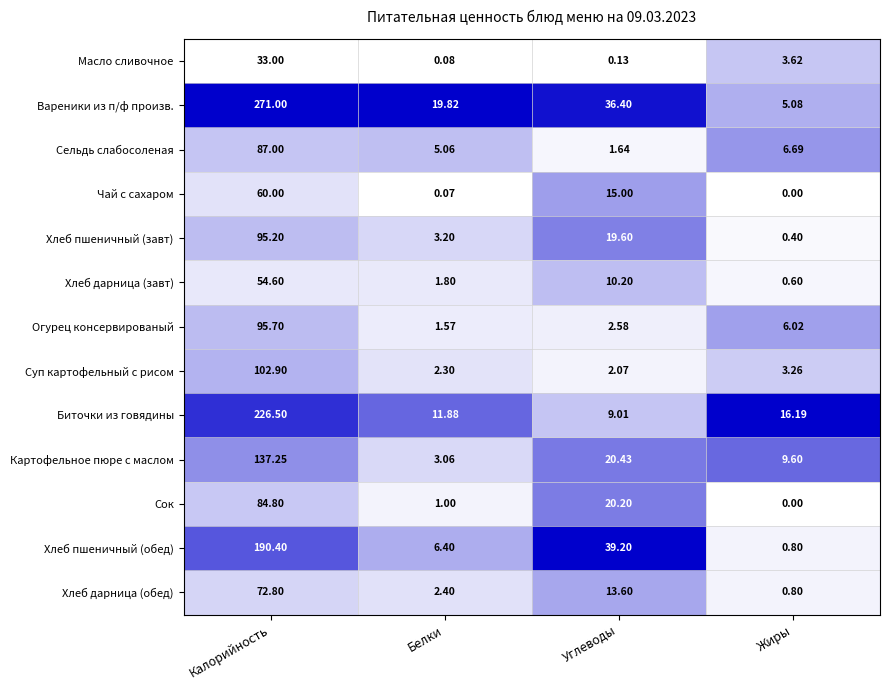

Where is Хлеб пшеничный (завт) nearest to the value 47?

Углеводы